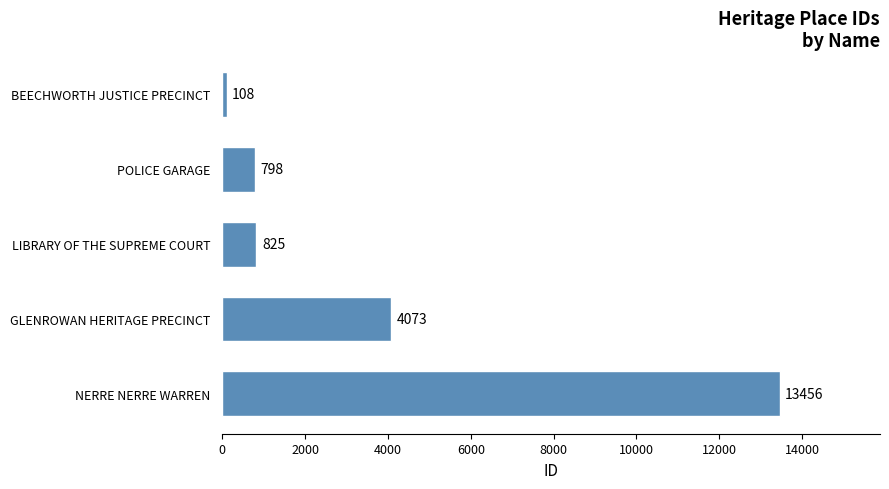

Rank the categories by value from lowest to highest.

BEECHWORTH JUSTICE PRECINCT, POLICE GARAGE, LIBRARY OF THE SUPREME COURT, GLENROWAN HERITAGE PRECINCT, NERRE NERRE WARREN